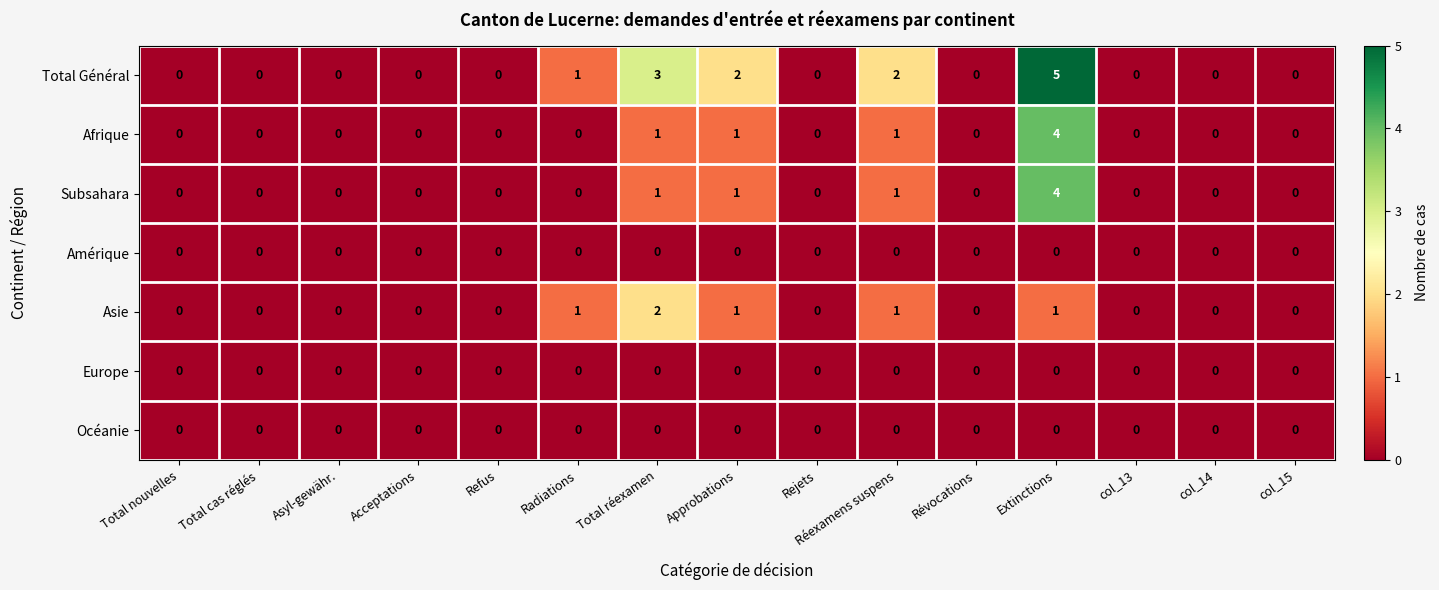

Is it true that Total Général equals 3 at Total cas réglés?

False